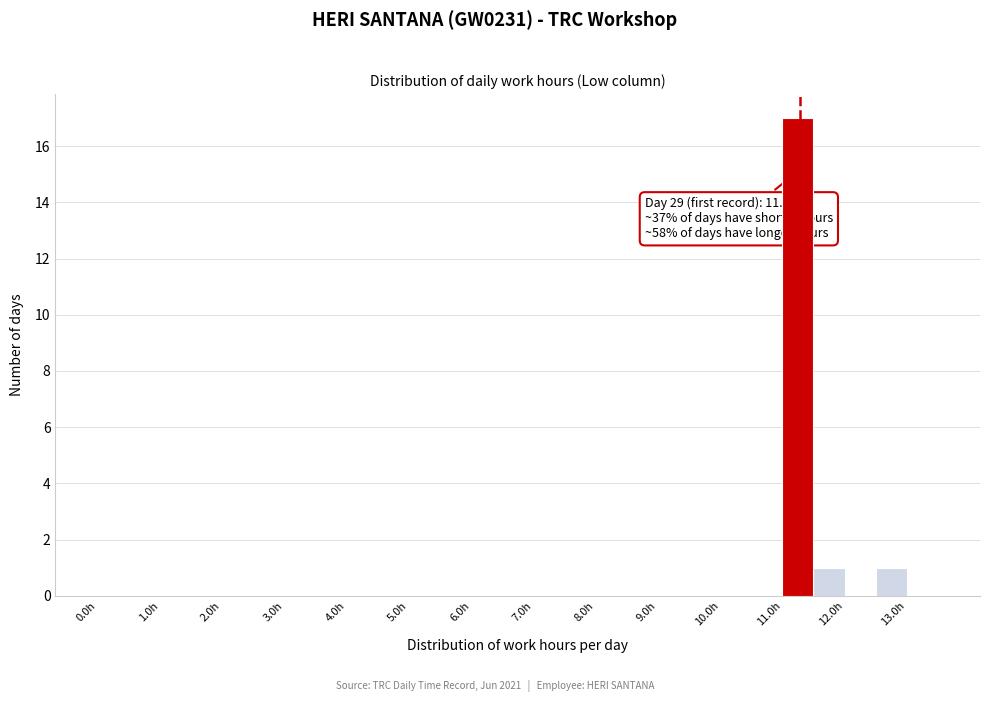

Which range on the x-axis has the tallest bar?

11.0 to 11.5